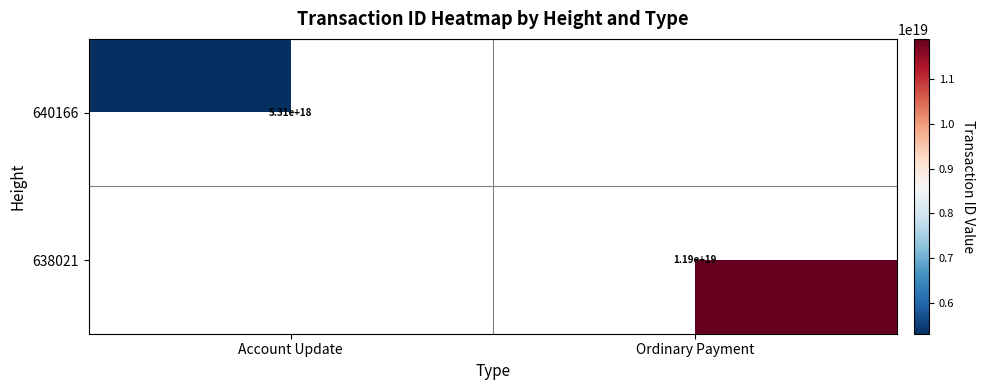

True or false: 638021 has a value of 6871510000487406592 at Ordinary Payment.

False